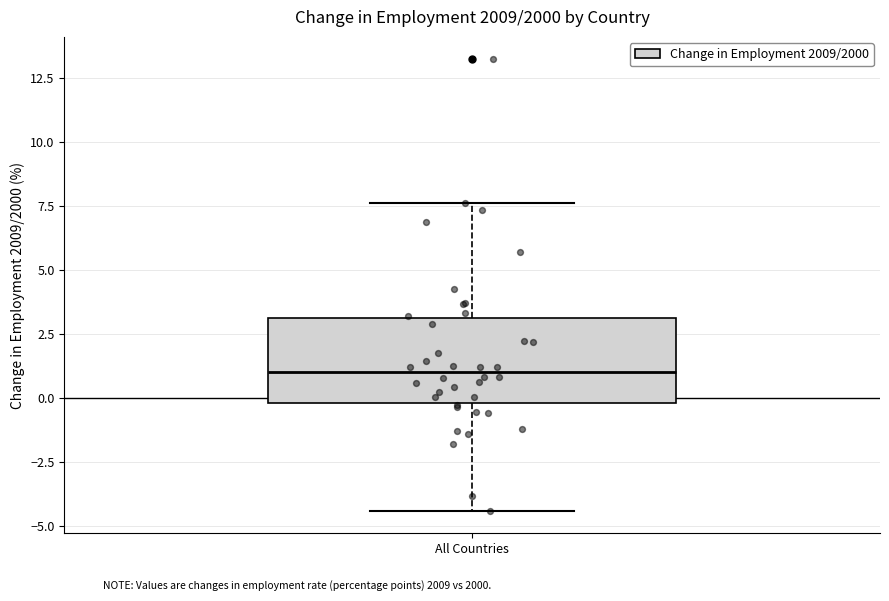

Transcribe this box plot: give where the median line is, the range the box spans, and where the two whiskers end, as read against the y-axis. The values are not printed on the chart, so give them approximately, as read against the axis.

median 1.0, box 0.0 to 3.0, whiskers -4.5 to 7.5